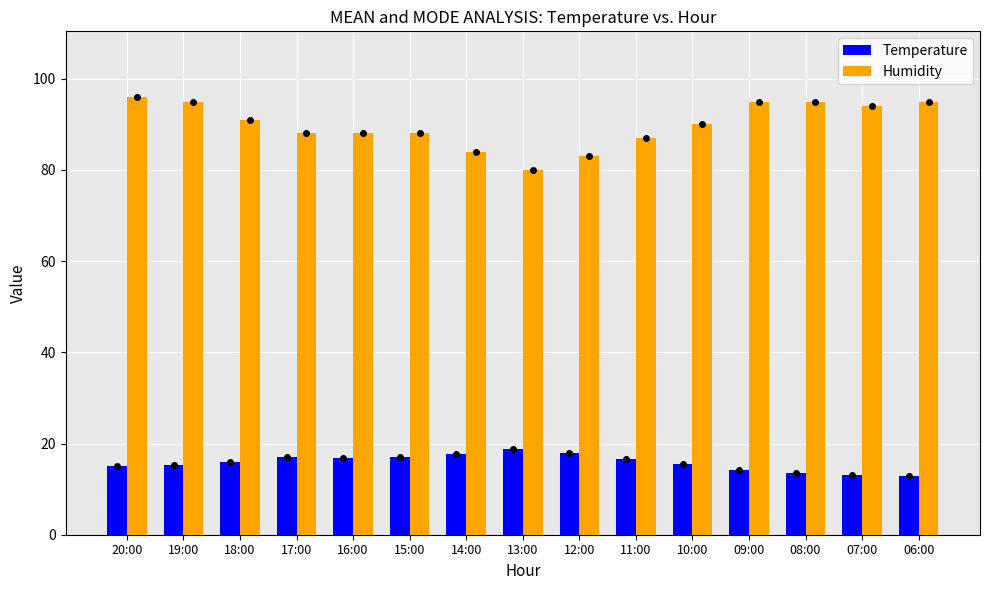

The value of Humidity at 16:00 is 88.0. True or false?

True